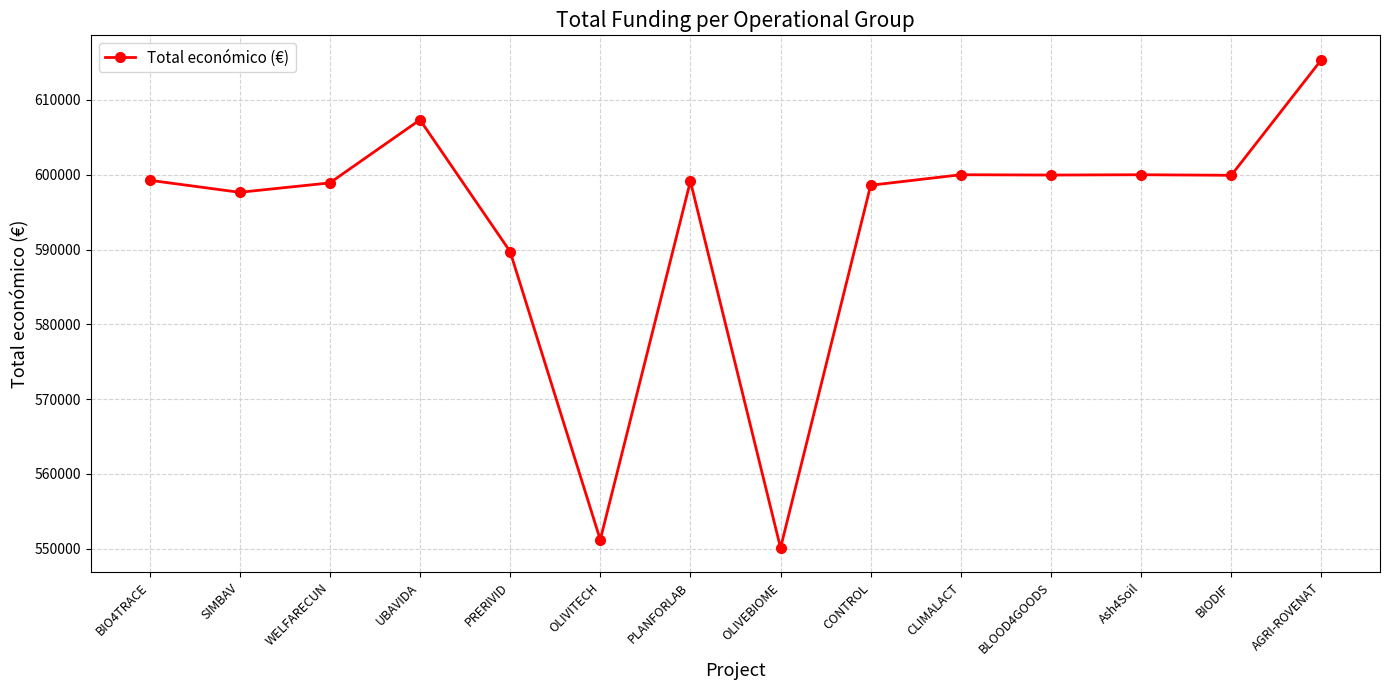

What is the value of the 10th point from the left?

600000